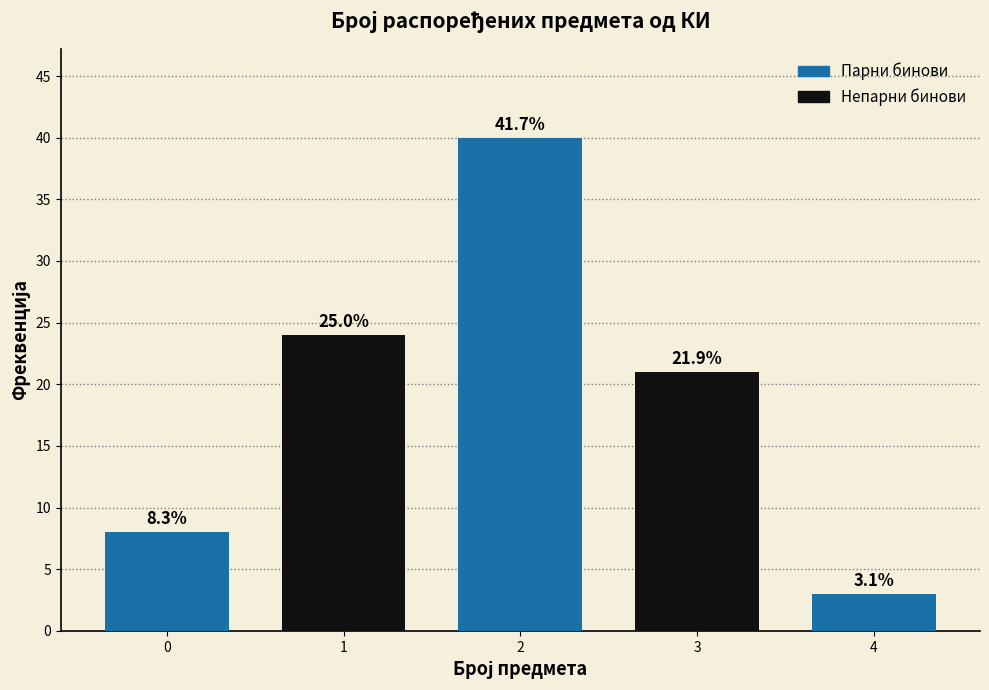

Does the chart contain any negative values?

No